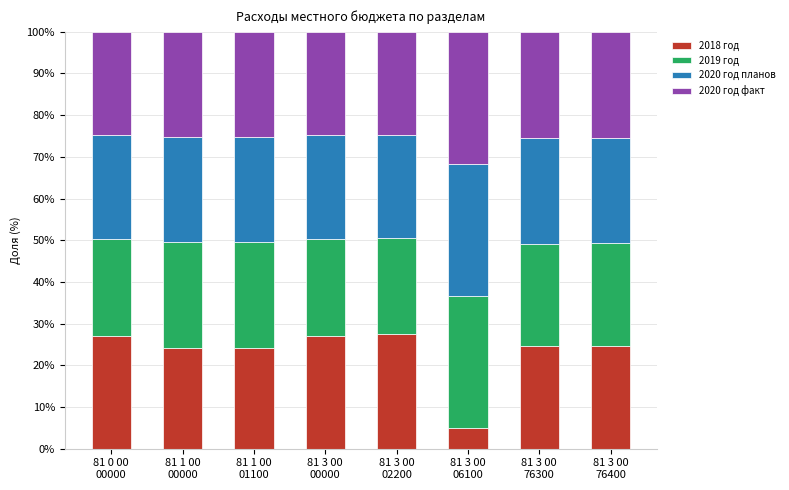

Count the number of data series in this chart.

4